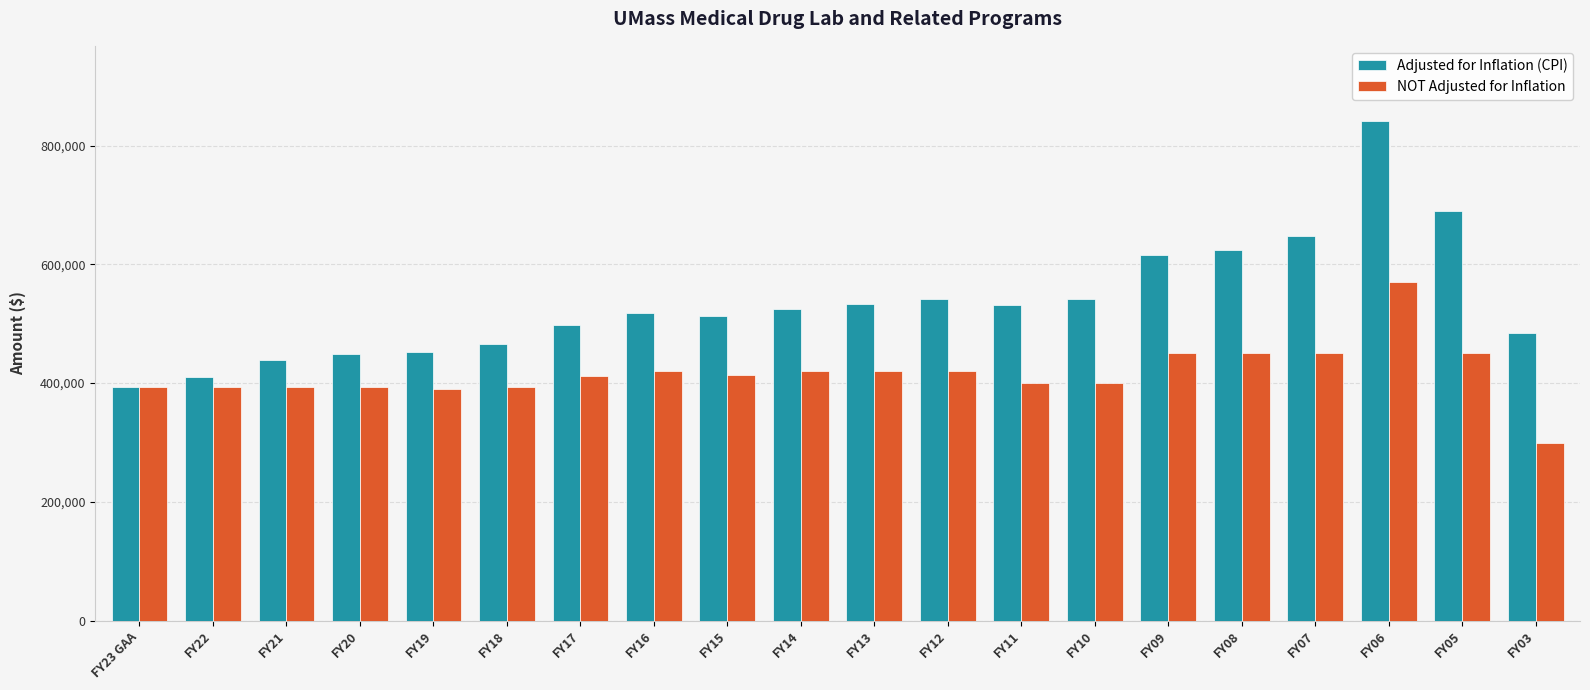

Which series has the widest spread of values?

Adjusted for Inflation (CPI)